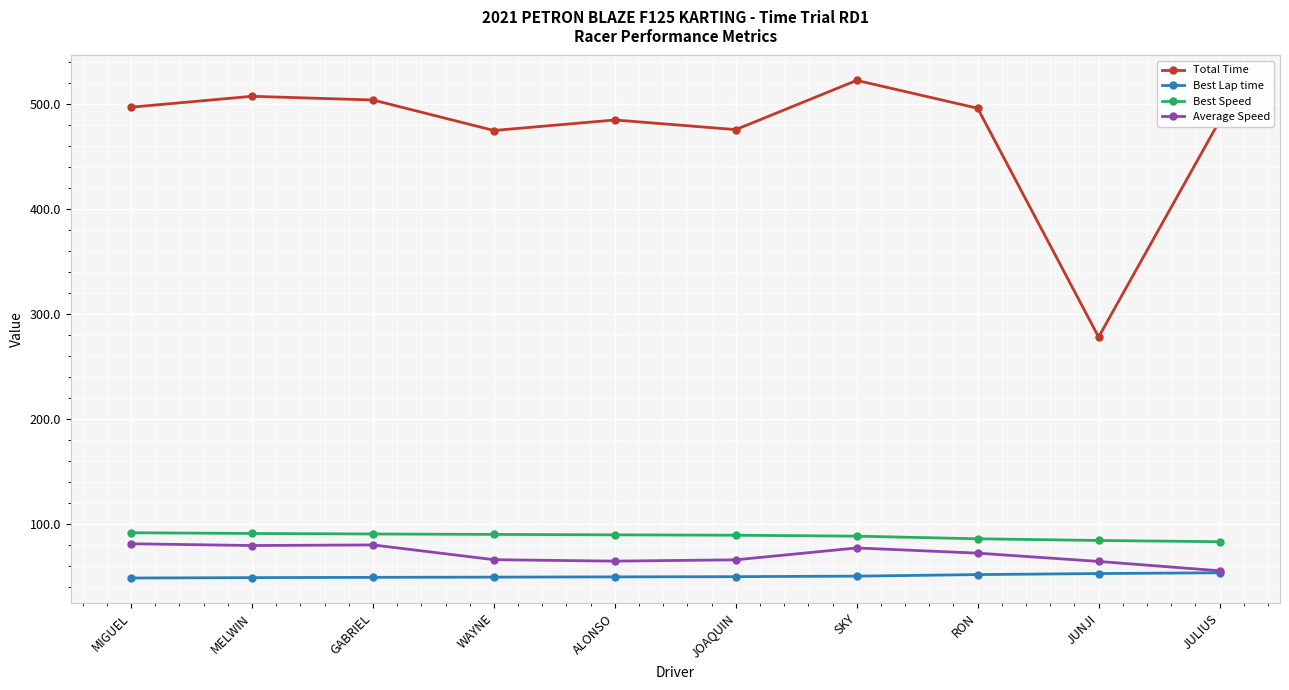

What are all the series names shown in the legend?

Total Time, Best Lap time, Best Speed, Average Speed